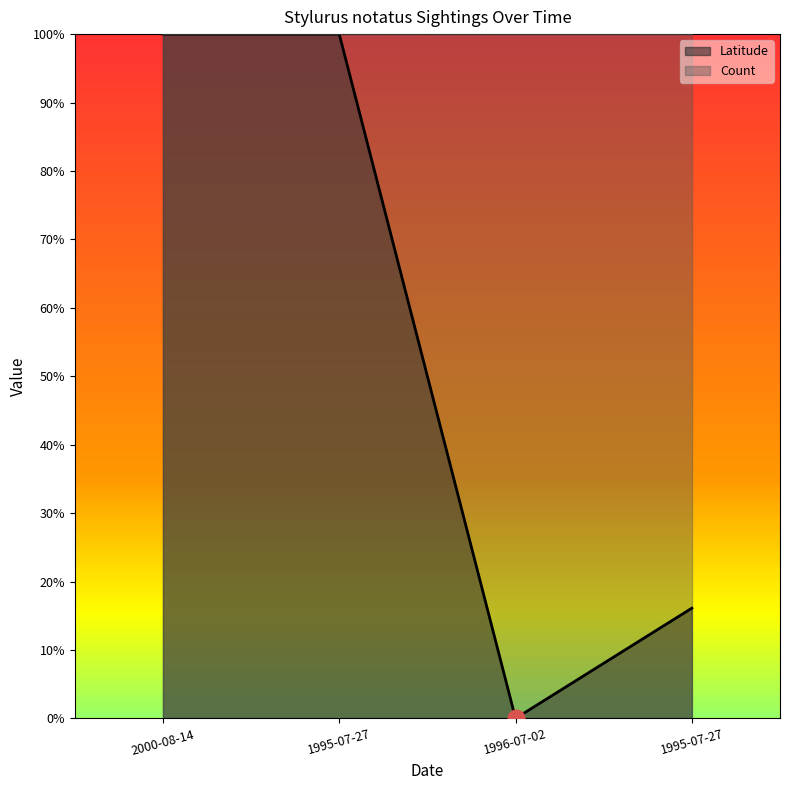

List the labels in order of value, smallest first.

1996-07-02, 1995-07-27, 2000-08-14, 1995-07-27